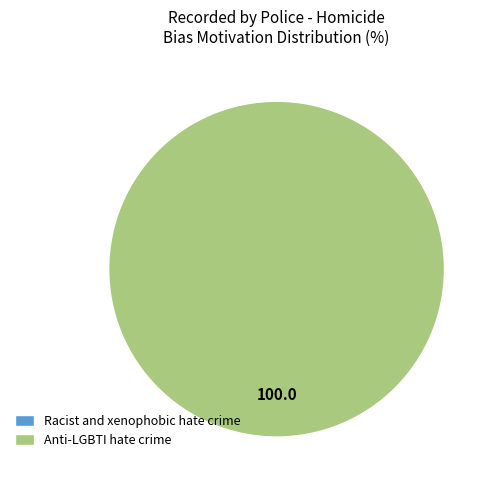

To the nearest percent, what portion does Anti-LGBTI hate crime represent?

100%